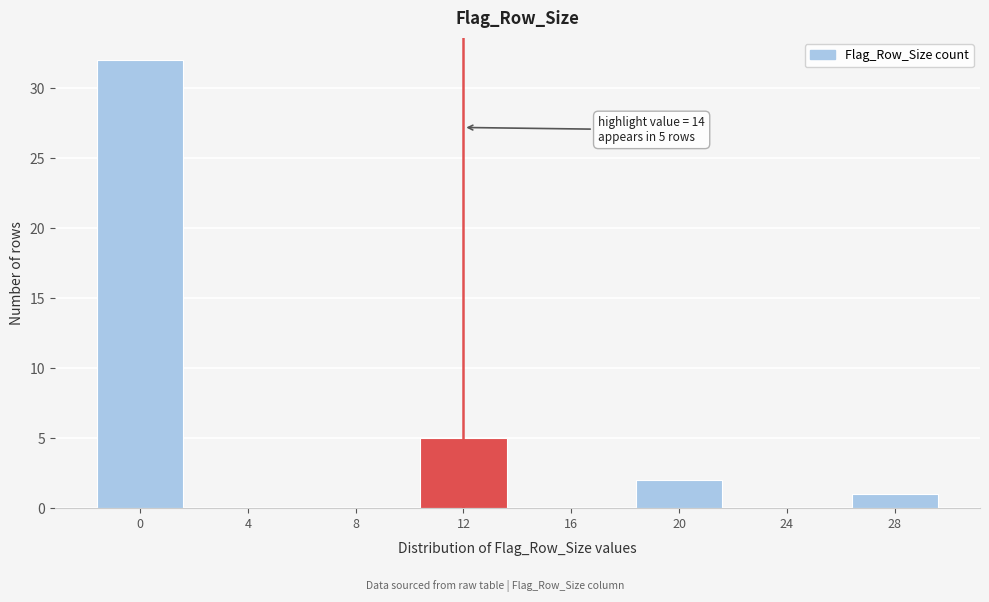

Reading left to right, transcribe all the data shown in this chart.

0=32	4=0	8=0	12=5	16=0	20=2	24=0	28=1